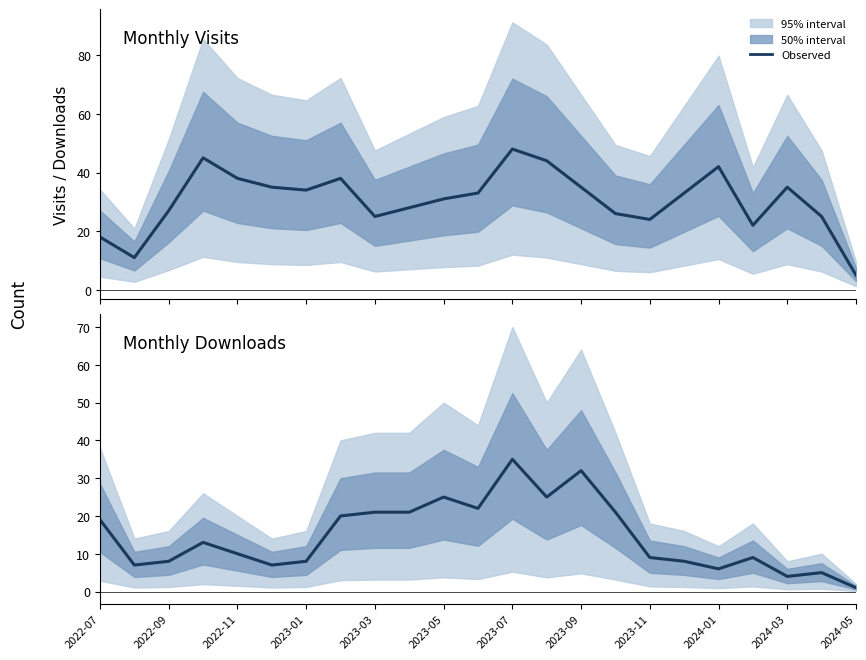

True or false: monthly_download_resource has more than 1 points higher than both neighbors.

True